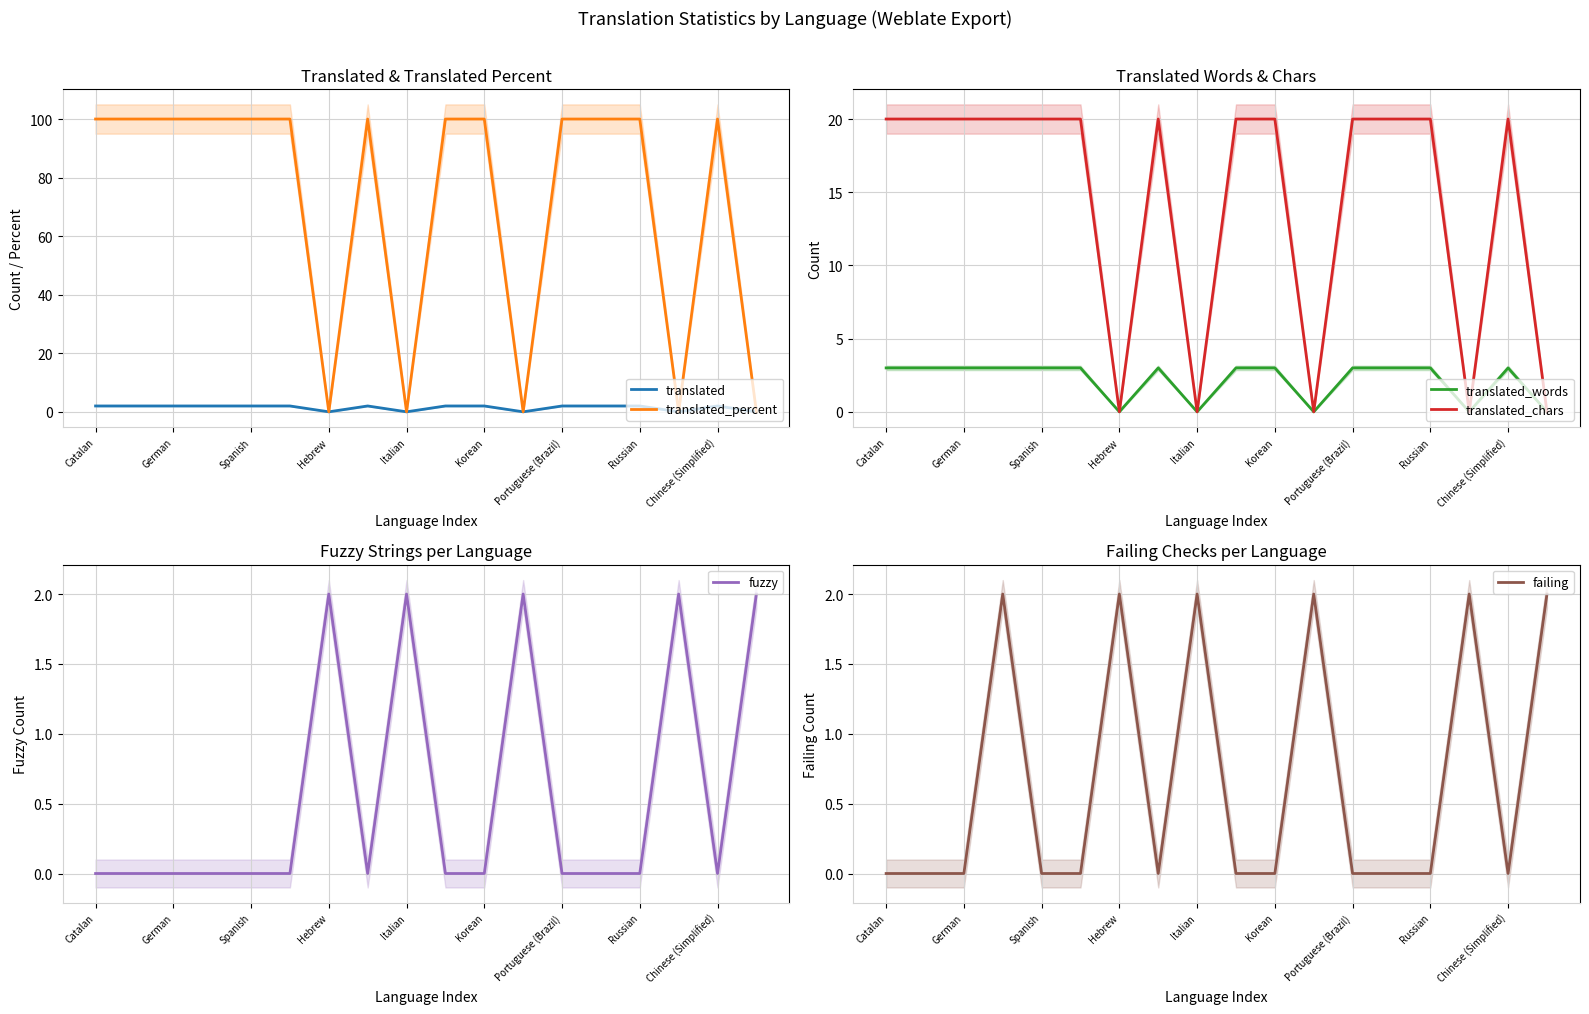

Where is translated nearest to the value 1?

Catalan